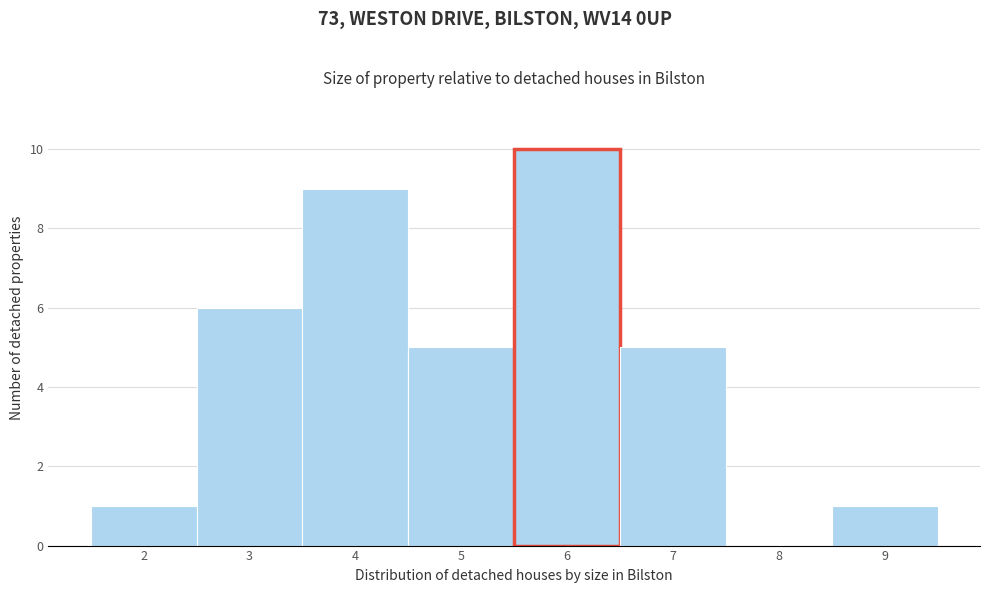

Which range on the x-axis has the tallest bar?

5.5 to 6.5